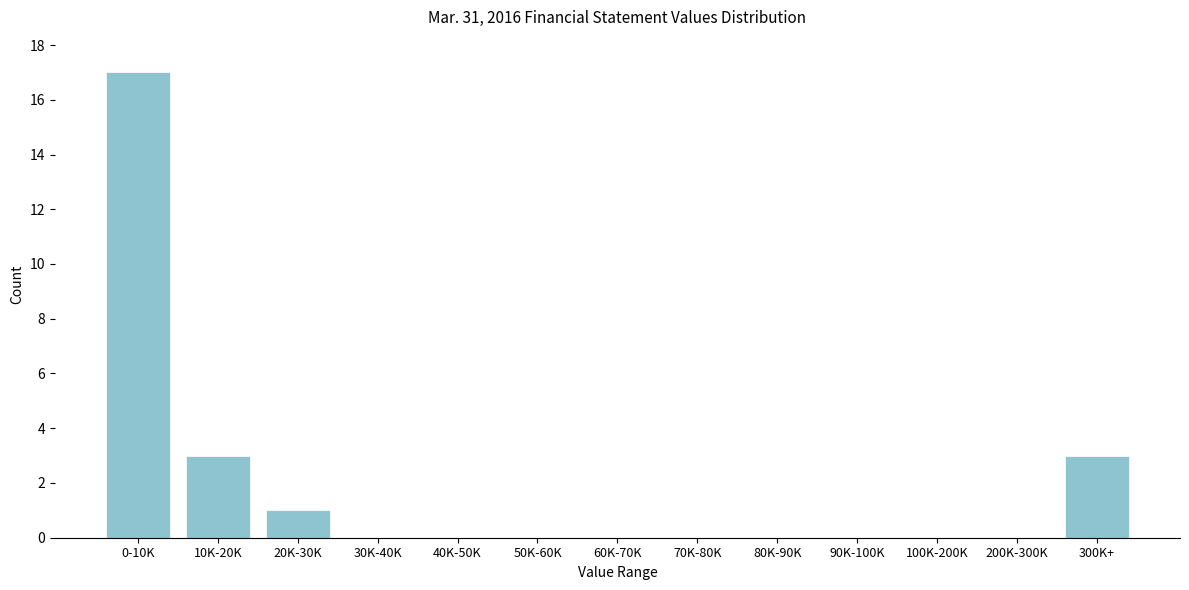

Reading left to right, transcribe all the data shown in this chart.

0-10K=17	10K-20K=3	20K-30K=1	30K-40K=0	40K-50K=0	50K-60K=0	60K-70K=0	70K-80K=0	80K-90K=0	90K-100K=0	100K-200K=0	200K-300K=0	300K+=3